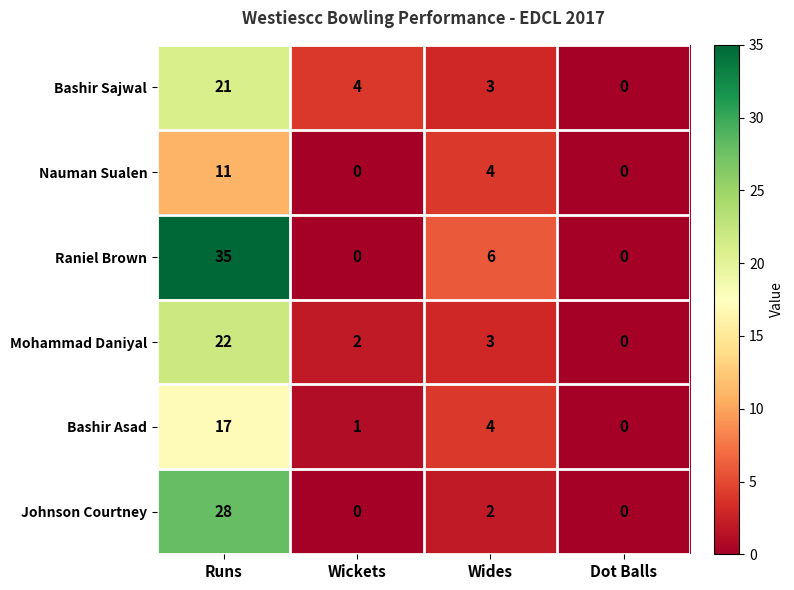

Where is Raniel Brown nearest to the value 17?

Wides